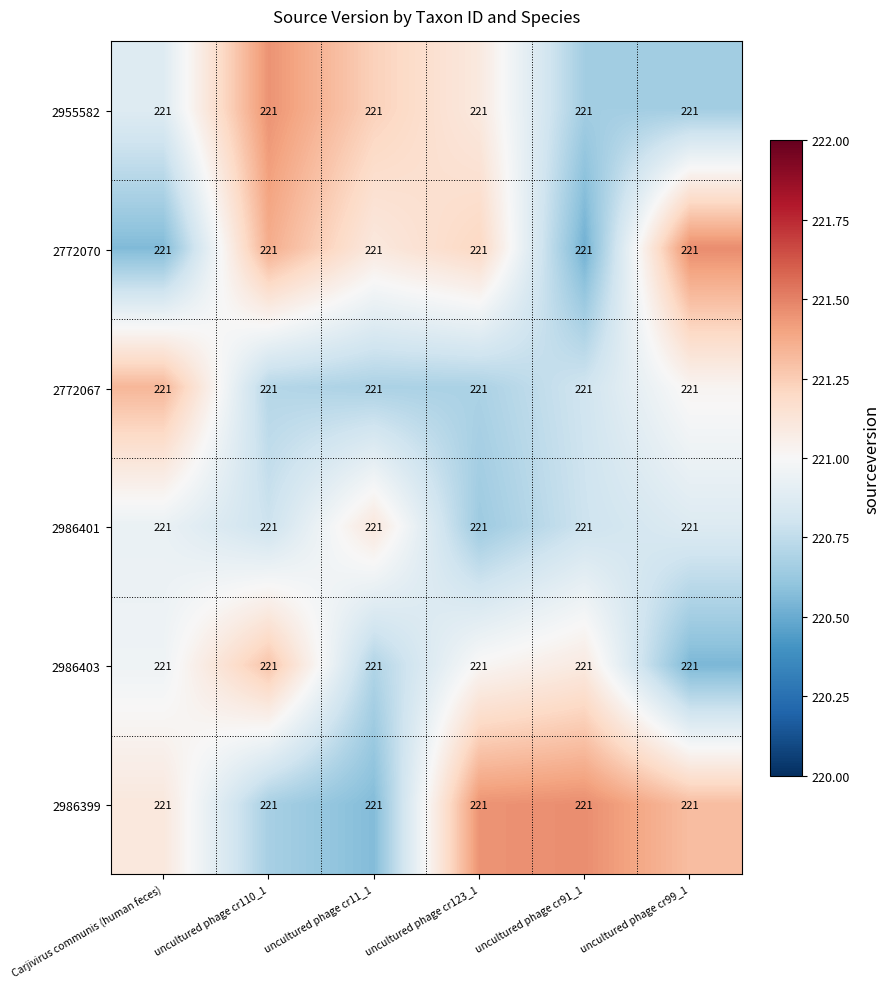

True or false: 2986401 has a value of 324.4 at Carjivirus communis (human feces).

False